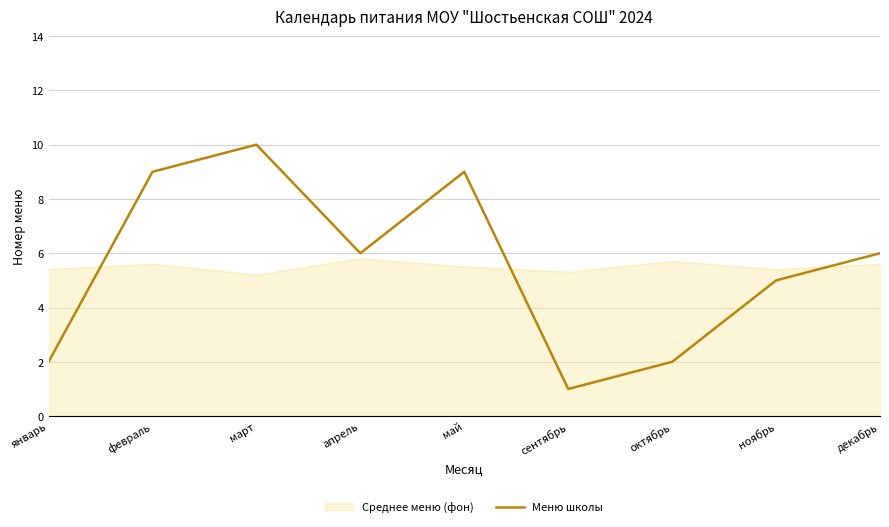

What is the difference between the maximum and minimum values in the Меню школы series?

9.0